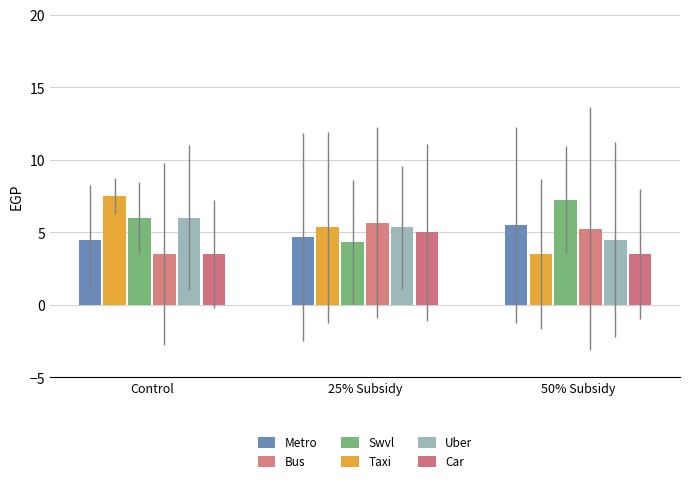

What are all the series names shown in the legend?

Metro, Bus, Swvl, Taxi, Uber, Car